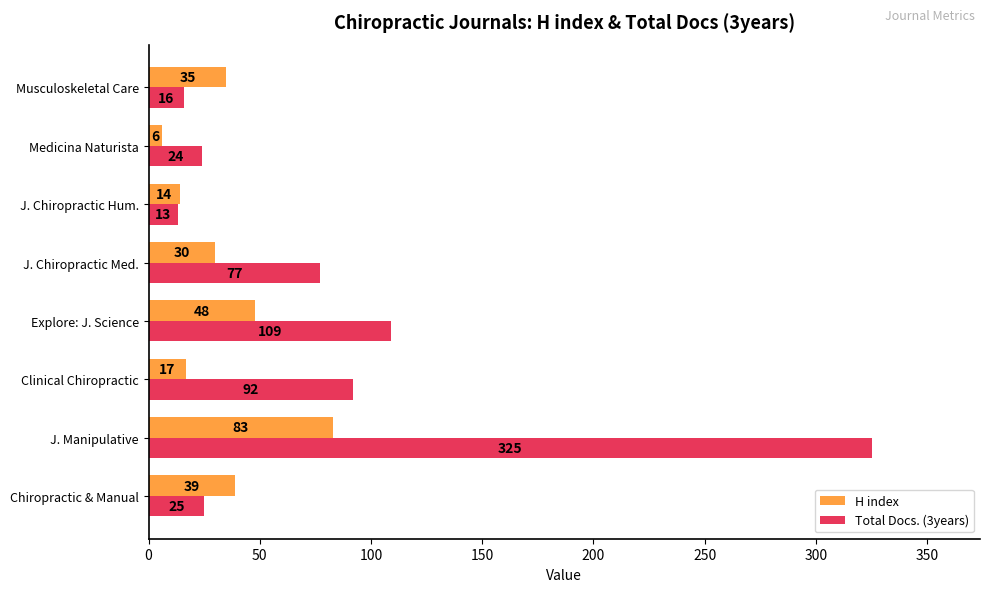

Which category has the highest value in the Total Docs. (3years) series?

J. Manipulative